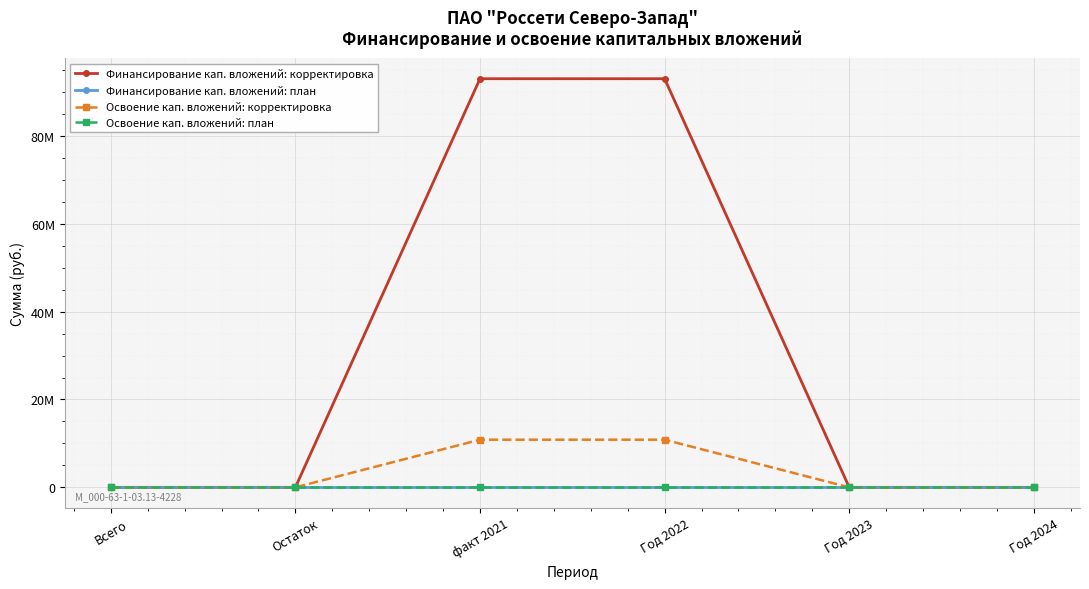

What is the maximum value for Финансирование кап. вложений: корректировка?

93016374